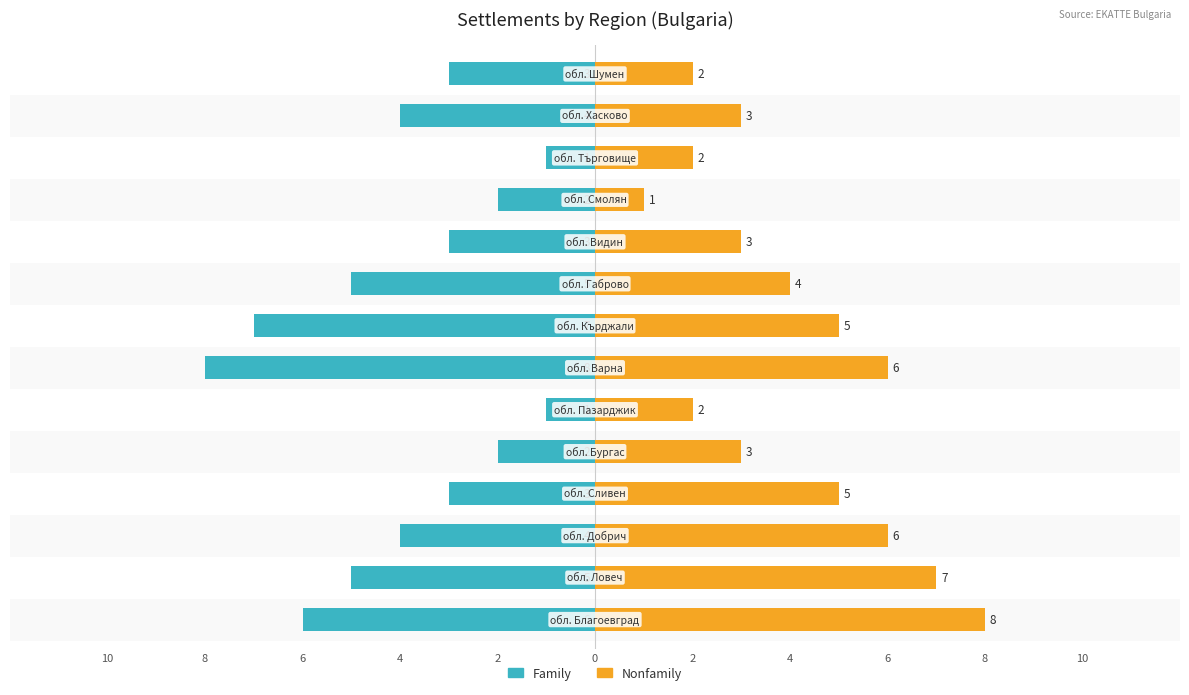

Which has a higher value, 6 or 6?

6